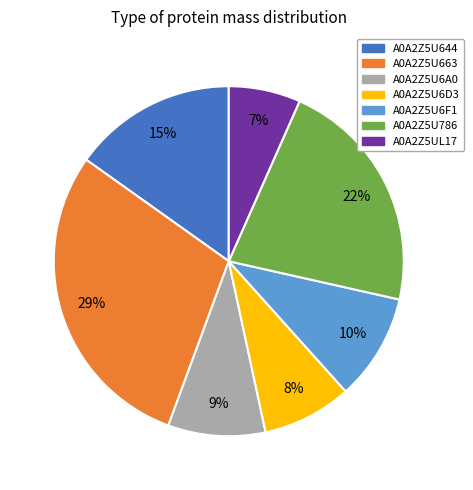

Rank the categories by value from highest to lowest.

A0A2Z5U663, A0A2Z5U786, A0A2Z5U644, A0A2Z5U6F1, A0A2Z5U6A0, A0A2Z5U6D3, A0A2Z5UL17